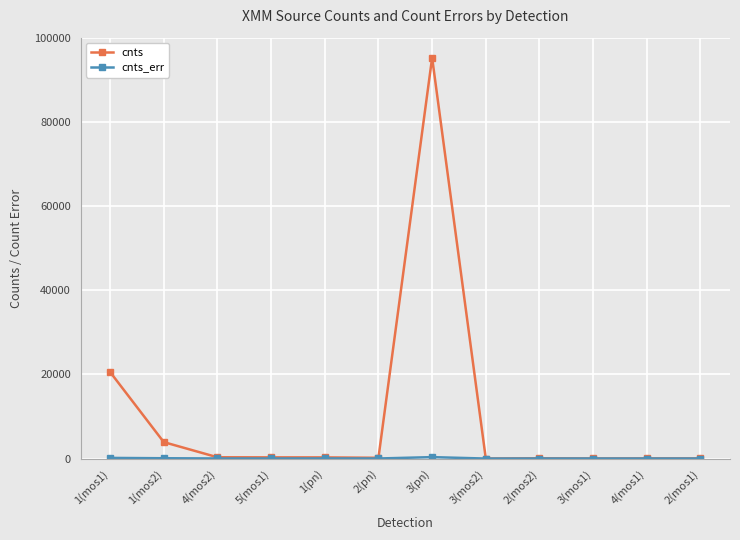

Read the cnts value at 1(mos1).

20574.9